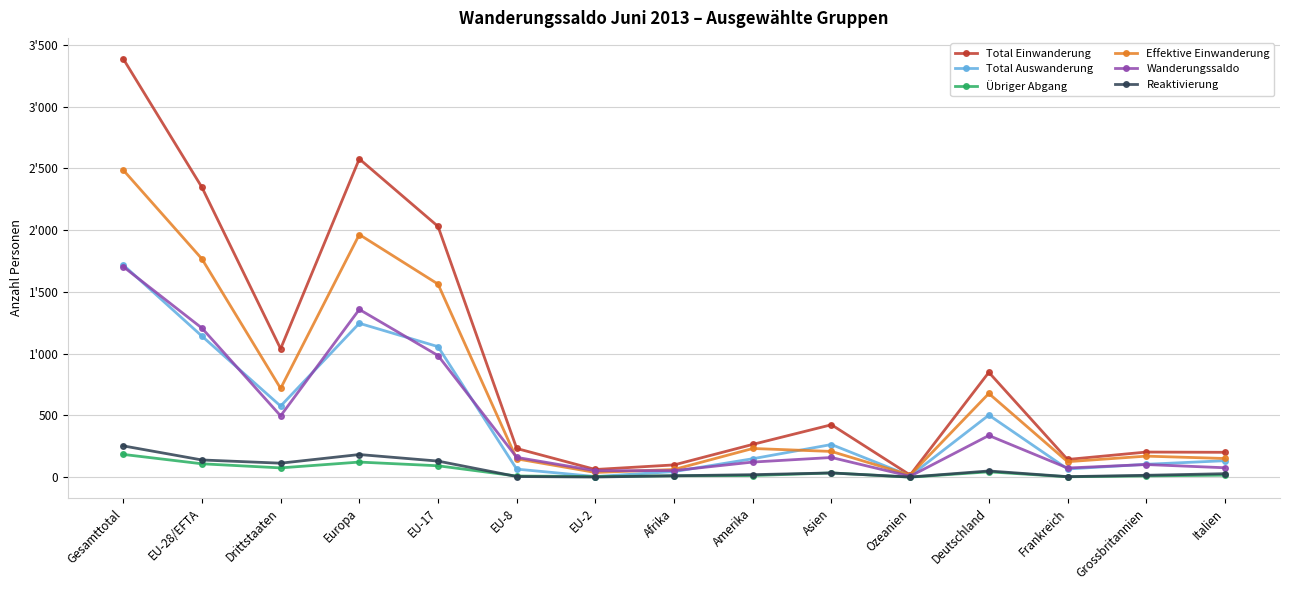

What value does the Total Auswanderung series have at Asien?

265